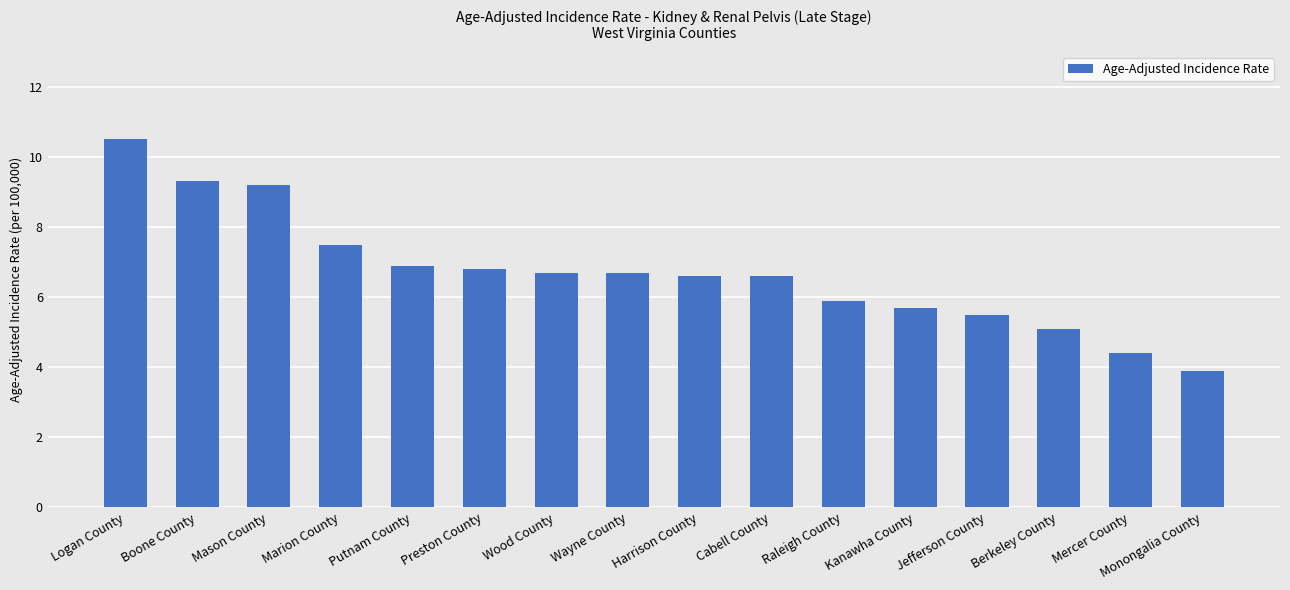

What is the change in value from Raleigh County to Berkeley County?

-0.8